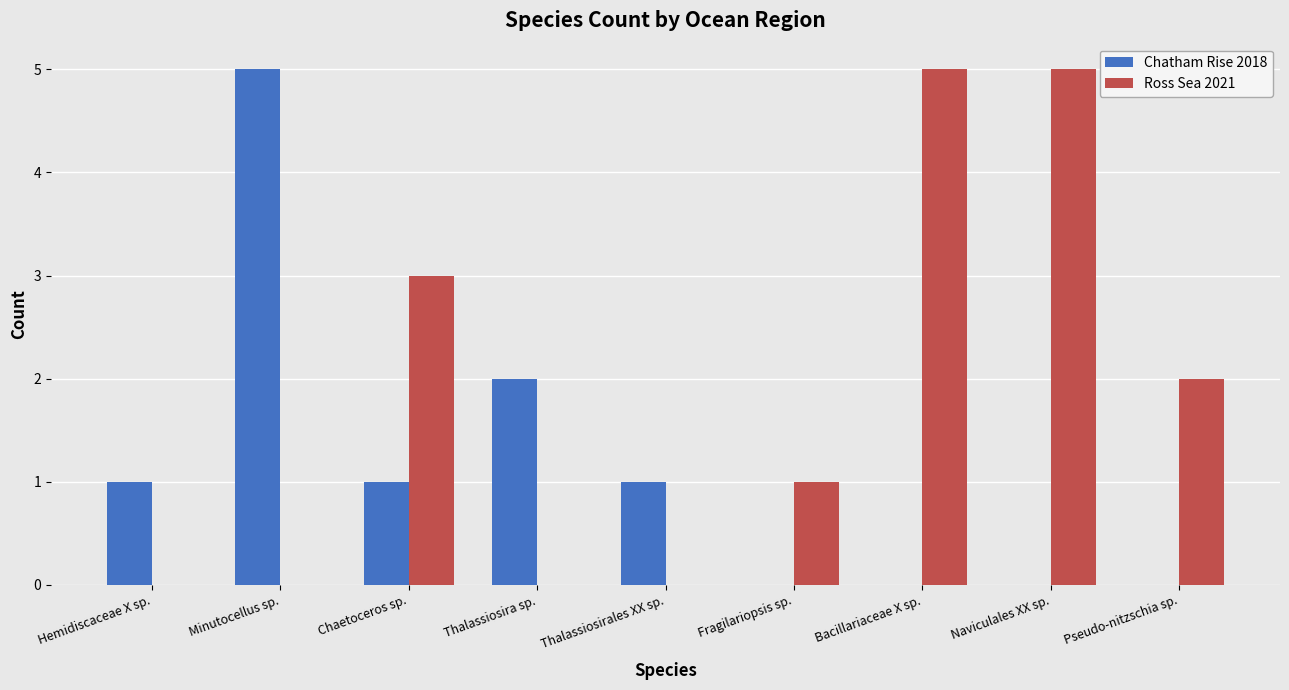

Which series changed the most between Minutocellus sp. and Chaetoceros sp.?

Chatham Rise 2018